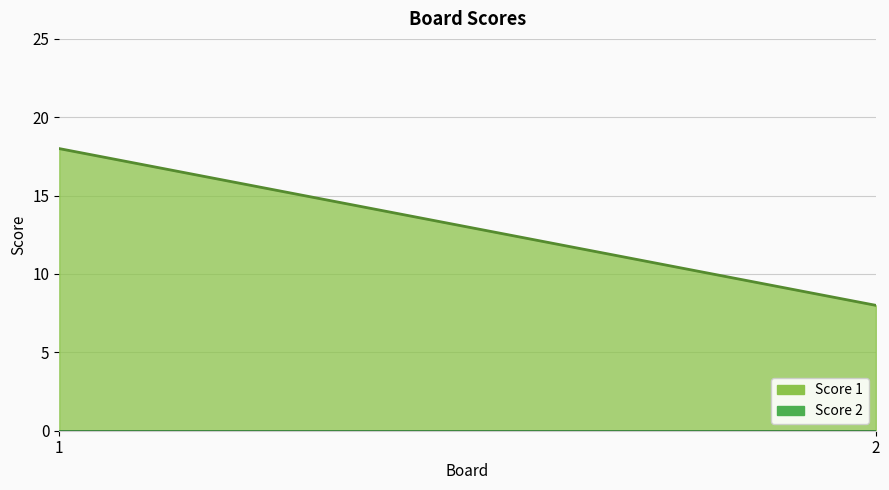

The value of Score 1 at 1 is 18. True or false?

True